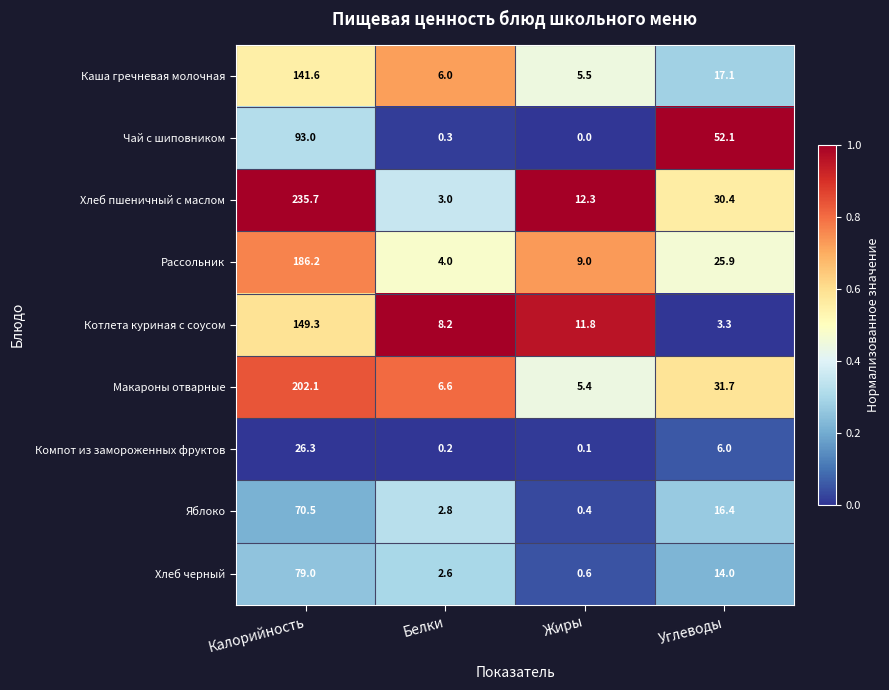

How many data points does each series have?

4